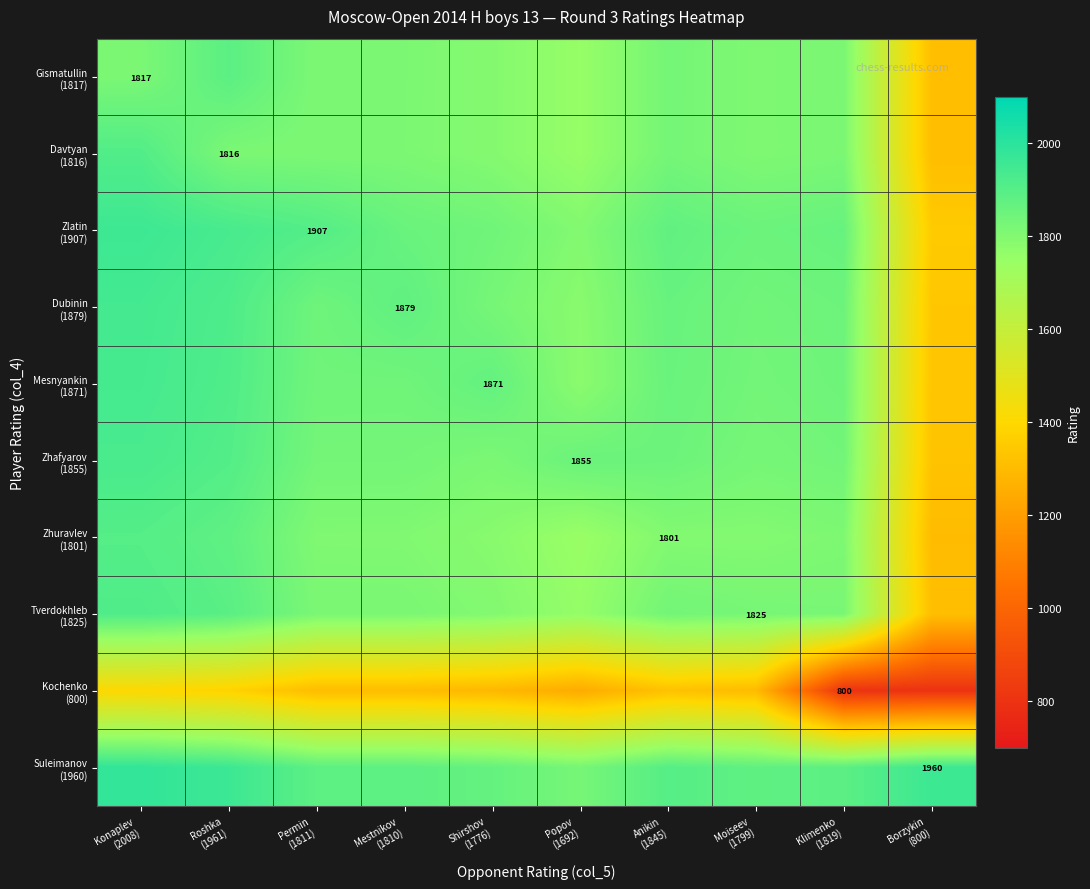

Where does the Suleimanov (1960) series first go above 1889?

Konaplev (2008)